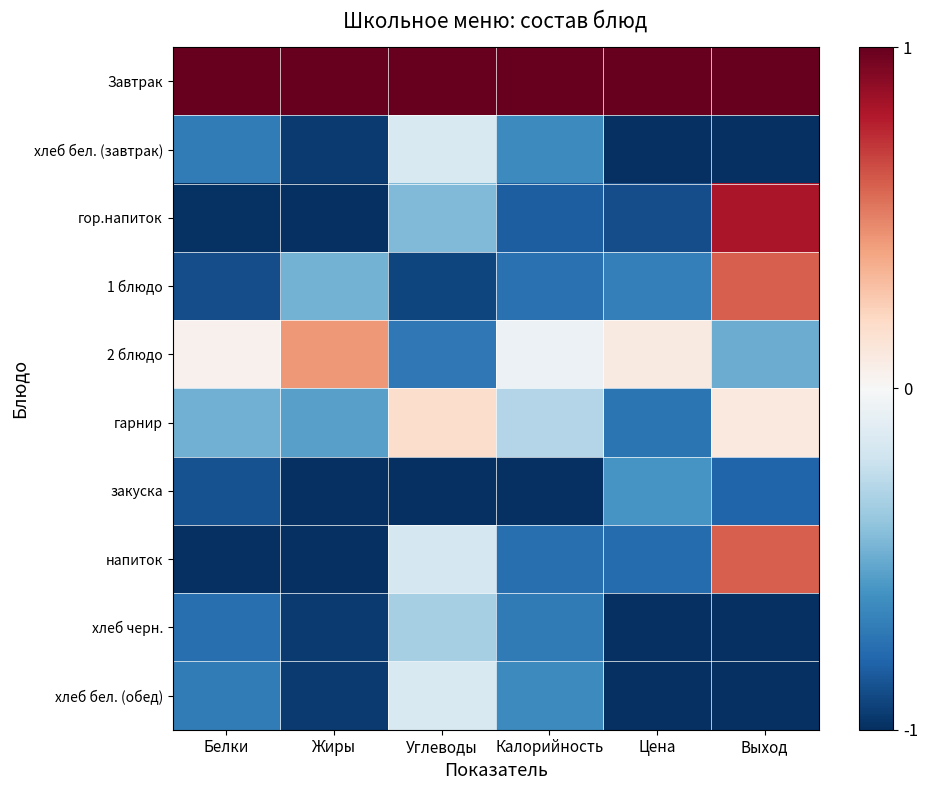

At which category is the sum across all series the highest?

Выход